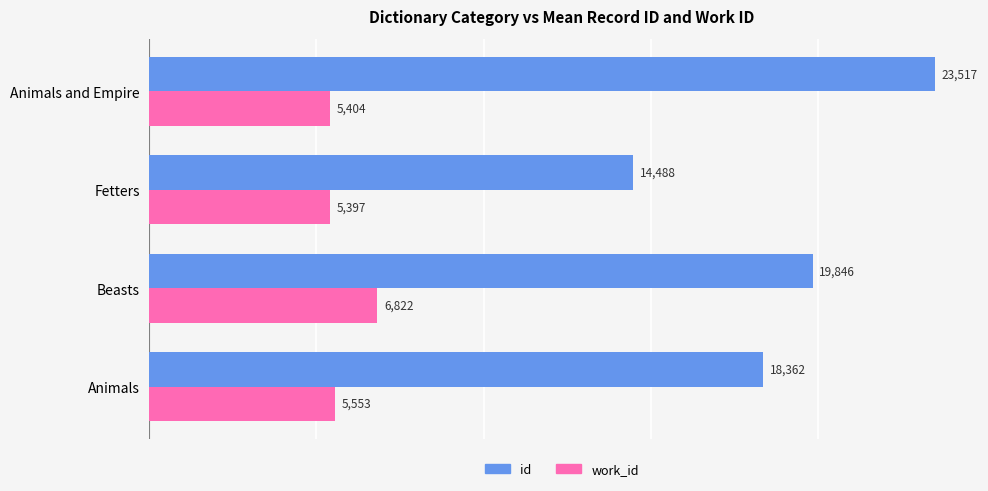

Which series has the widest spread of values?

id